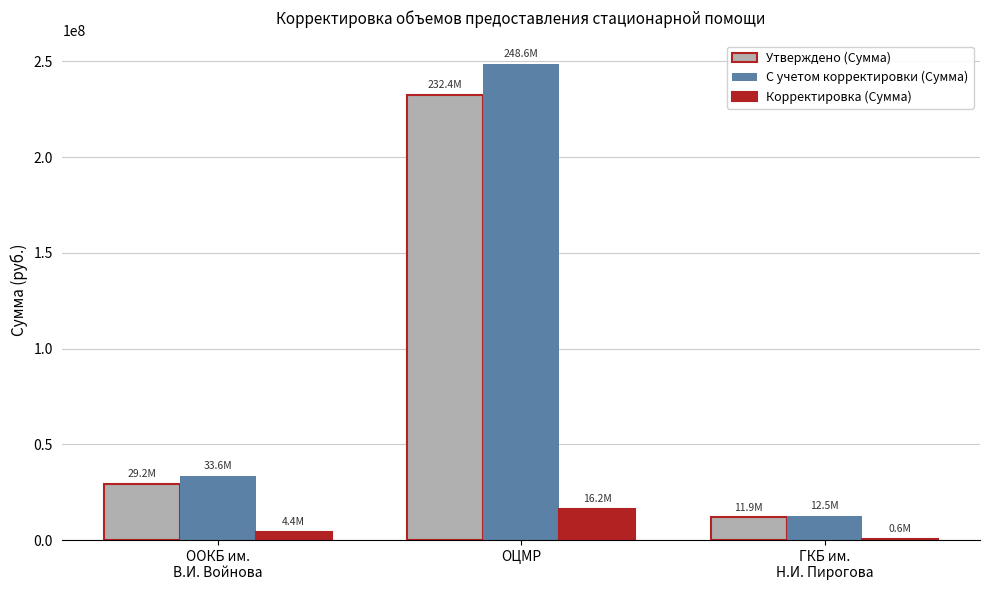

How many groups of bars are there?

3